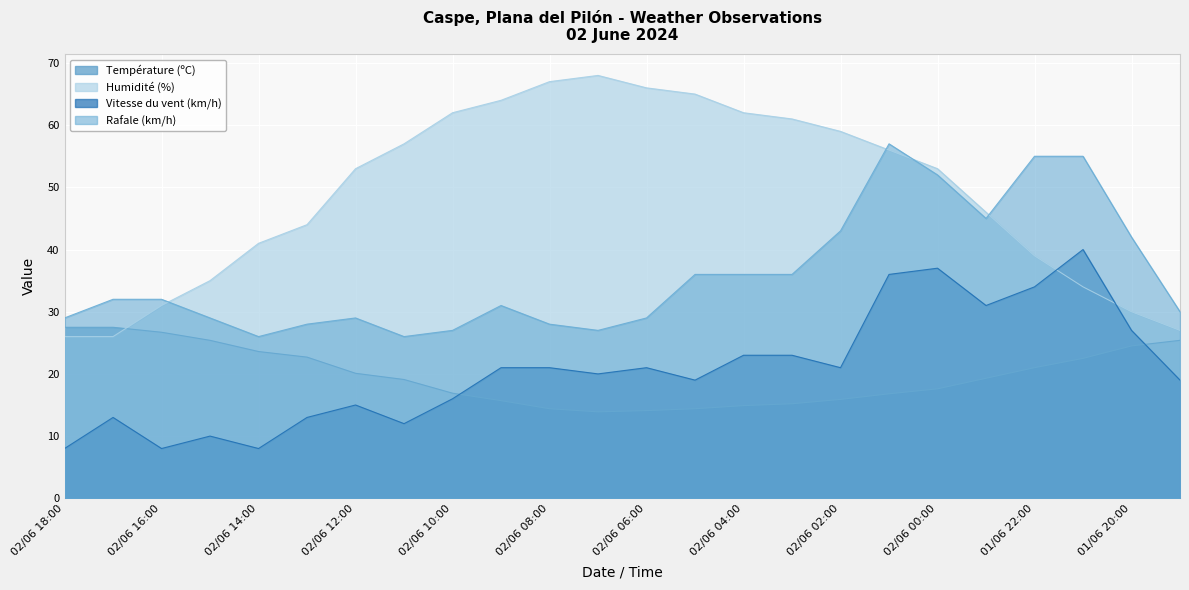

What is the sum of the Rafale (km/h) values at 02/06 05:00 and 02/06 01:00?

93.0